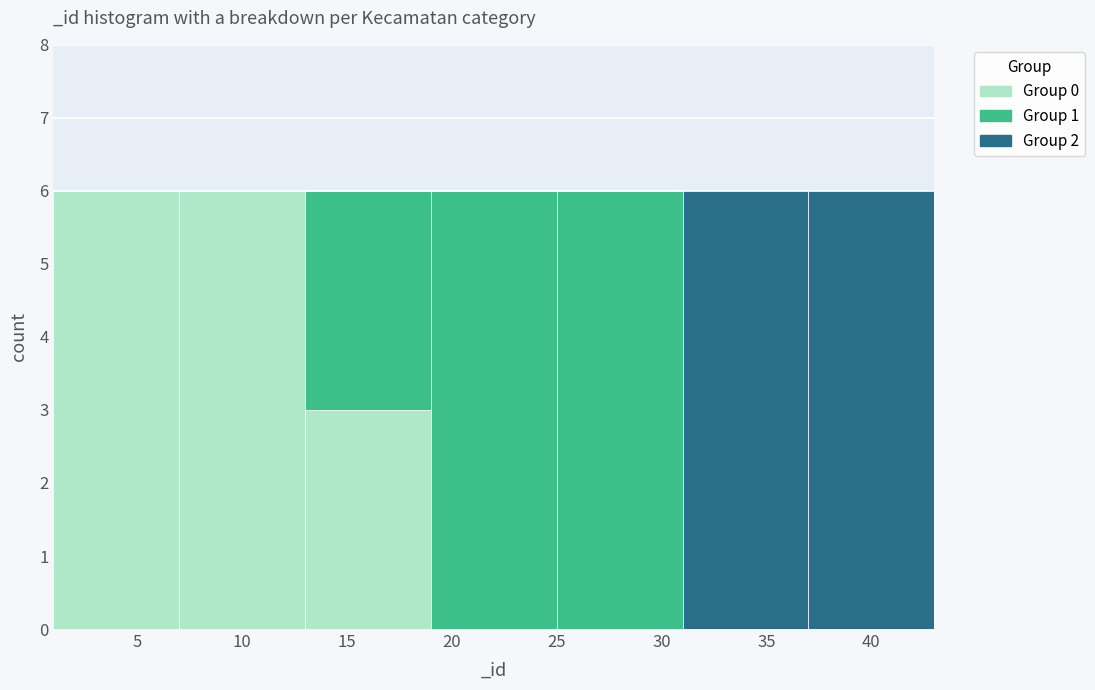

What is the total height of the stacked bar covering 1 to 7 on the x-axis? The values are not printed on the chart, so give them approximately, as read against the axis.

6